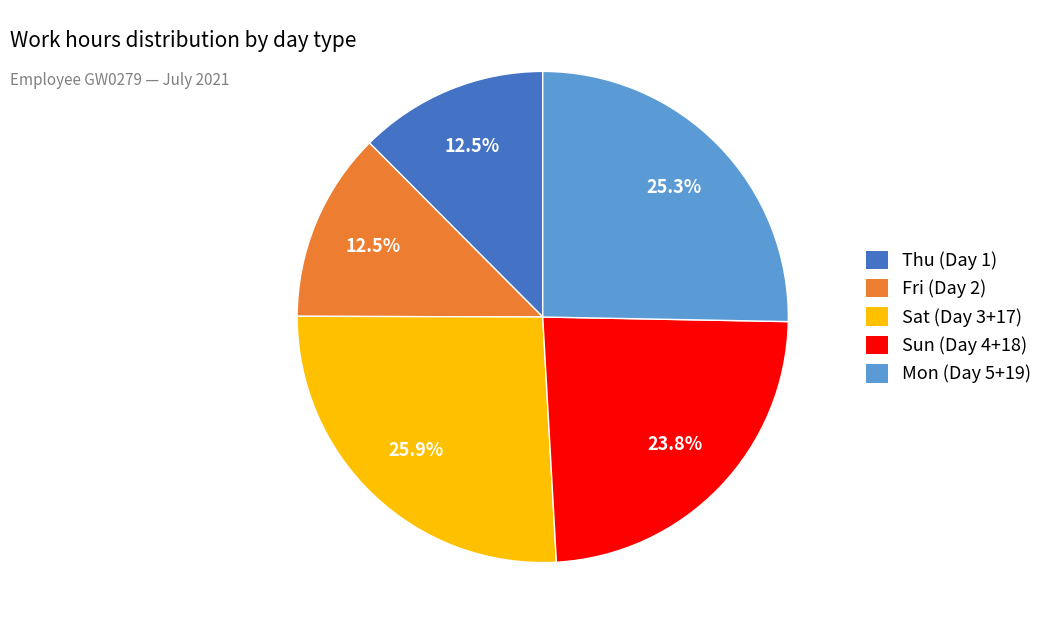

Which category has the biggest portion of the pie?

Sat (Day 3+17)